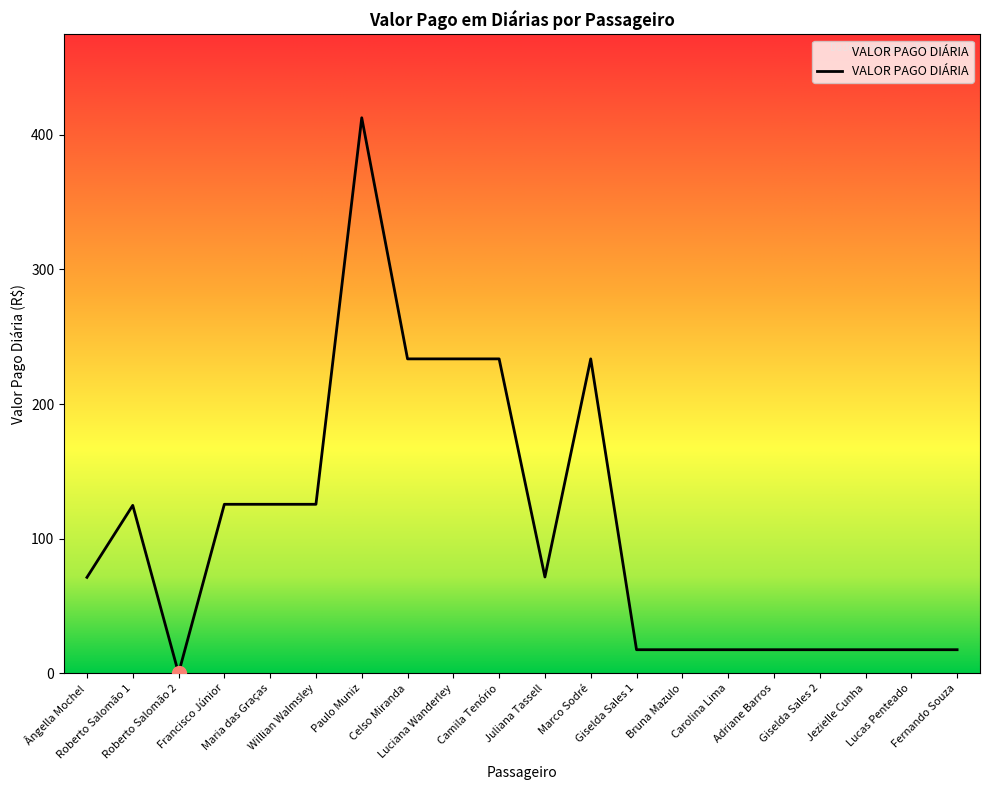

What is the difference between the maximum and minimum values?

412.7